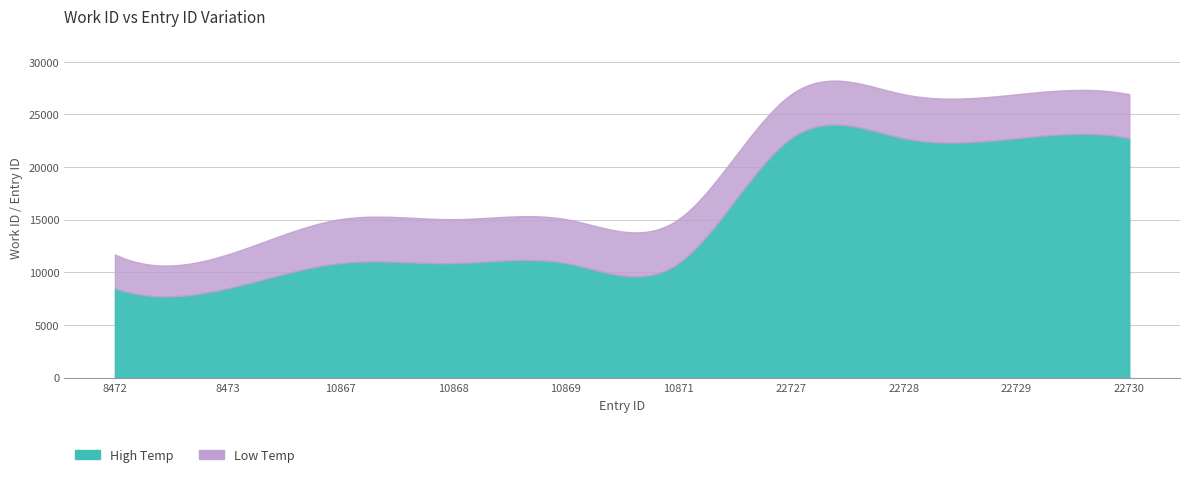

Which series changed the most between 10868 and 22727?

High Temp